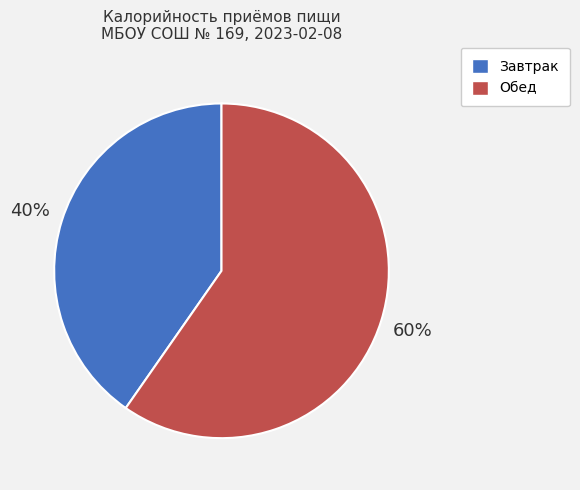

Count the number of slices in the pie.

2